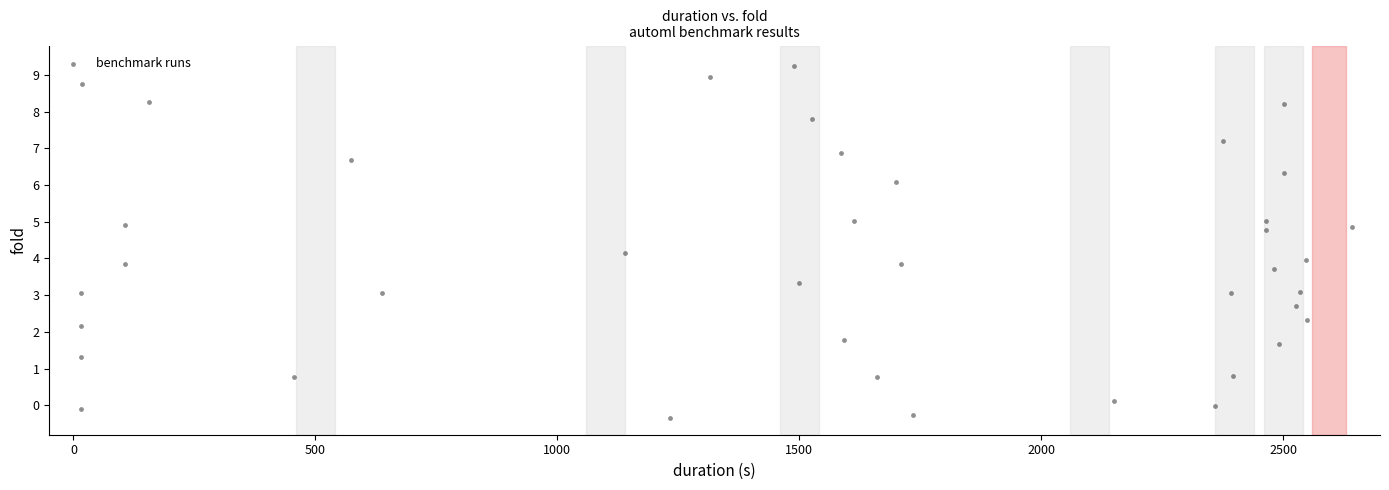

What is the range of Y values (max minus min)?

9.6